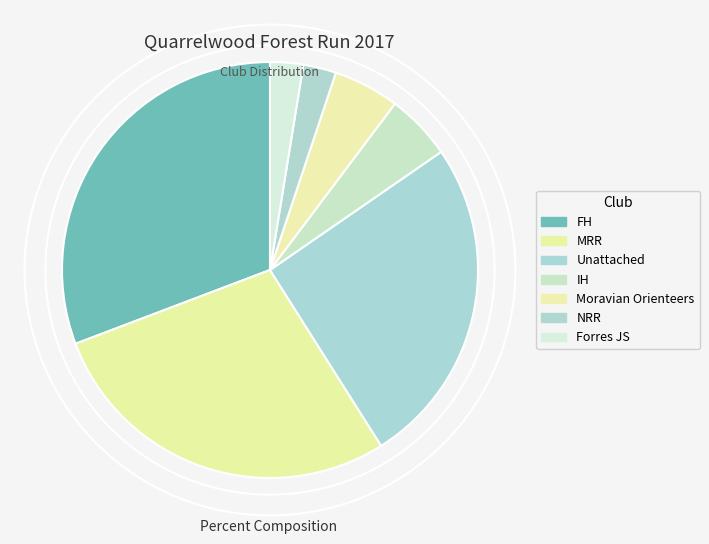

How many slices are in this pie chart?

7